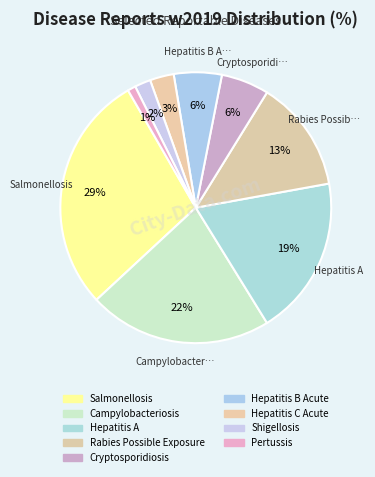

What is the largest slice in the pie chart?

Salmonellosis